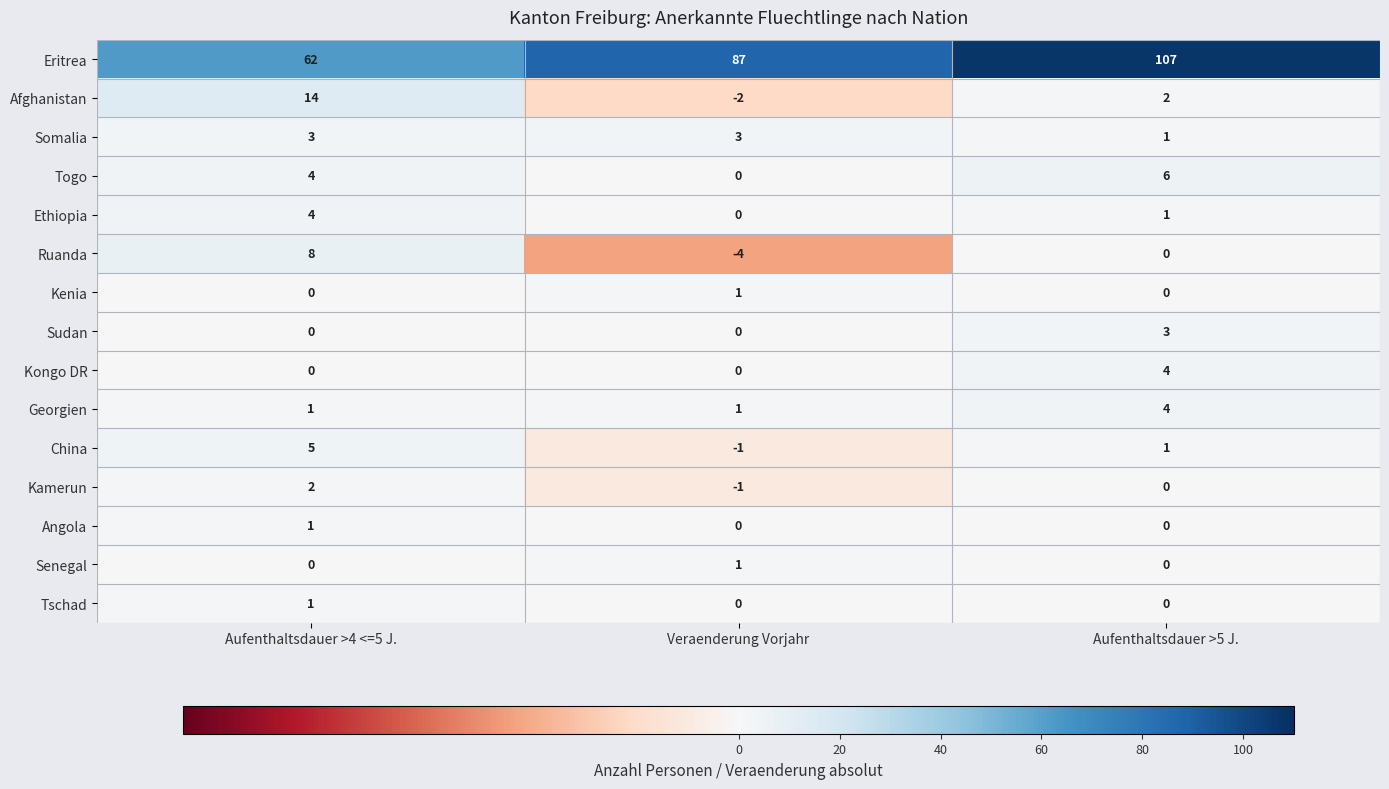

The value of Kenia at Veraenderung Vorjahr is 1. True or false?

True